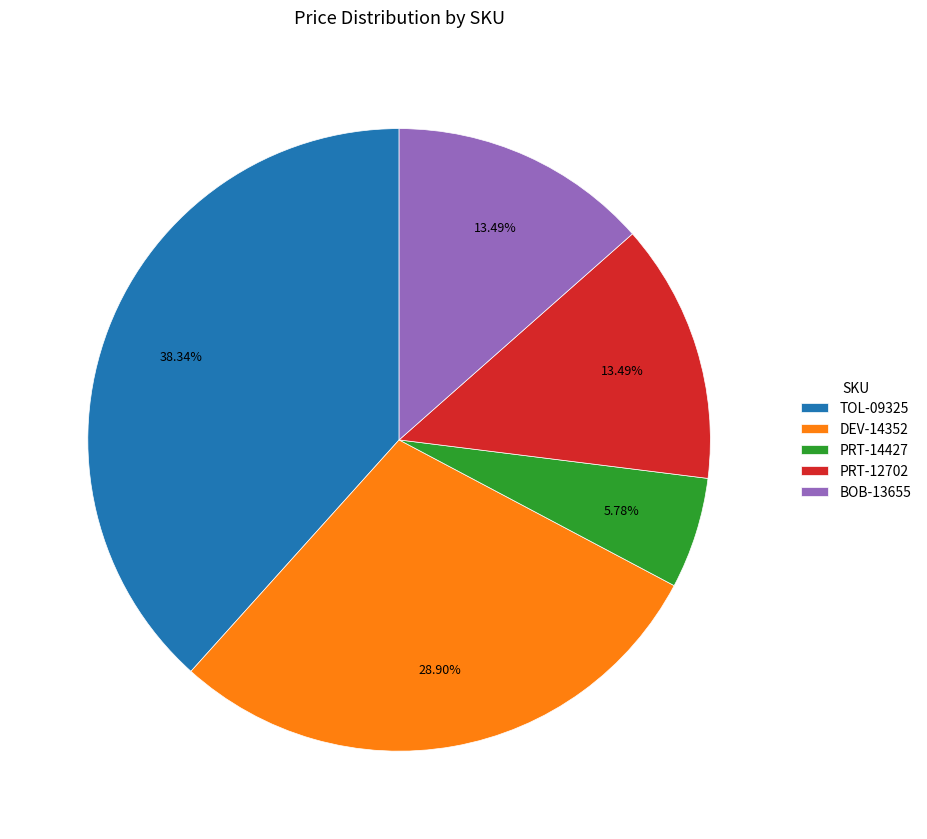

Does PRT-12702 account for over 50% of the chart?

No